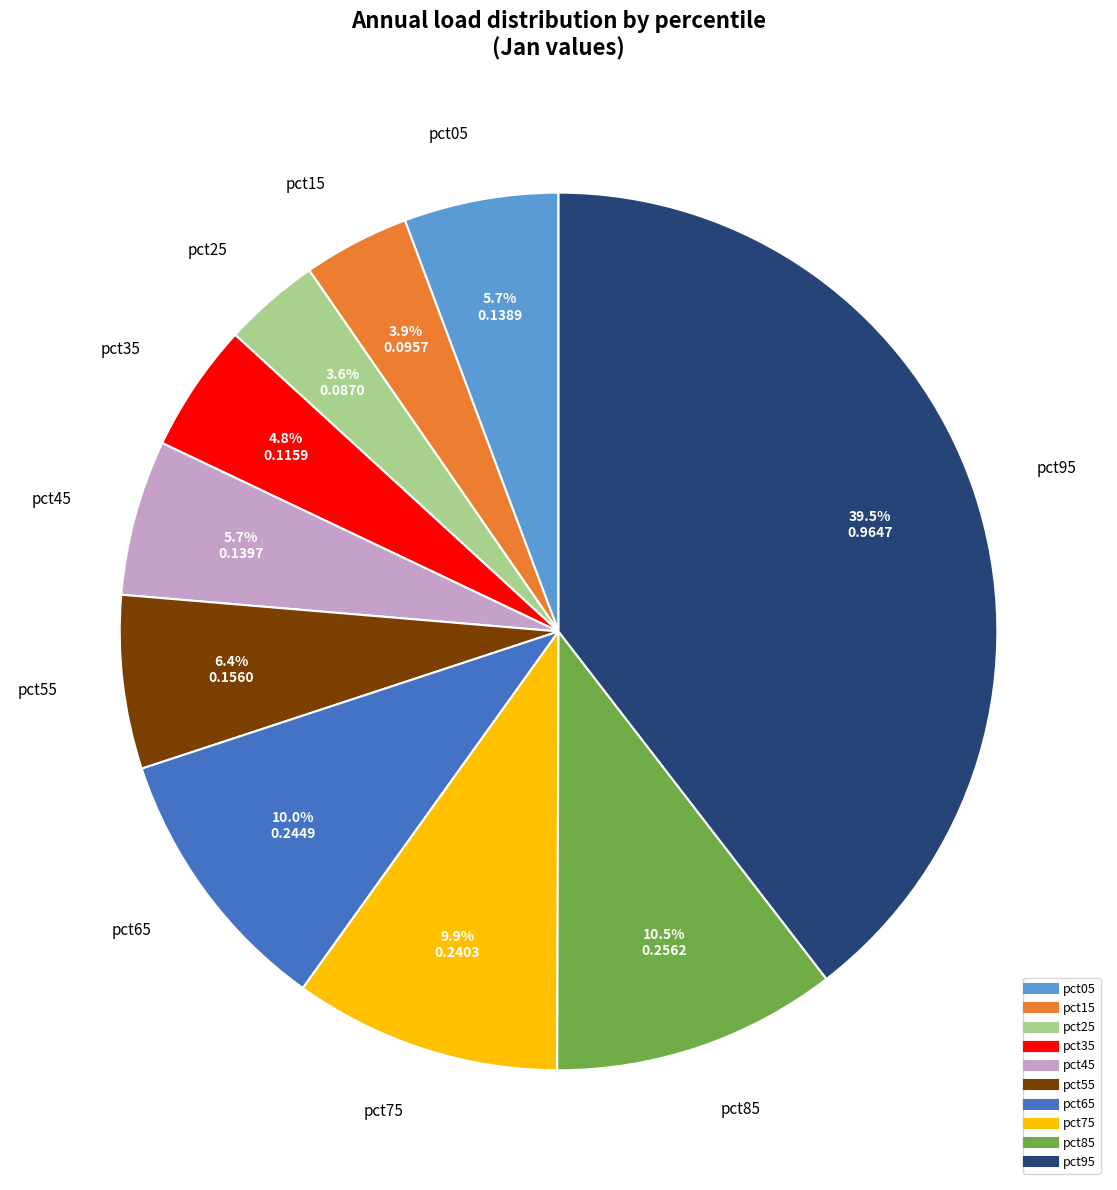

Which category has the biggest portion of the pie?

pct95